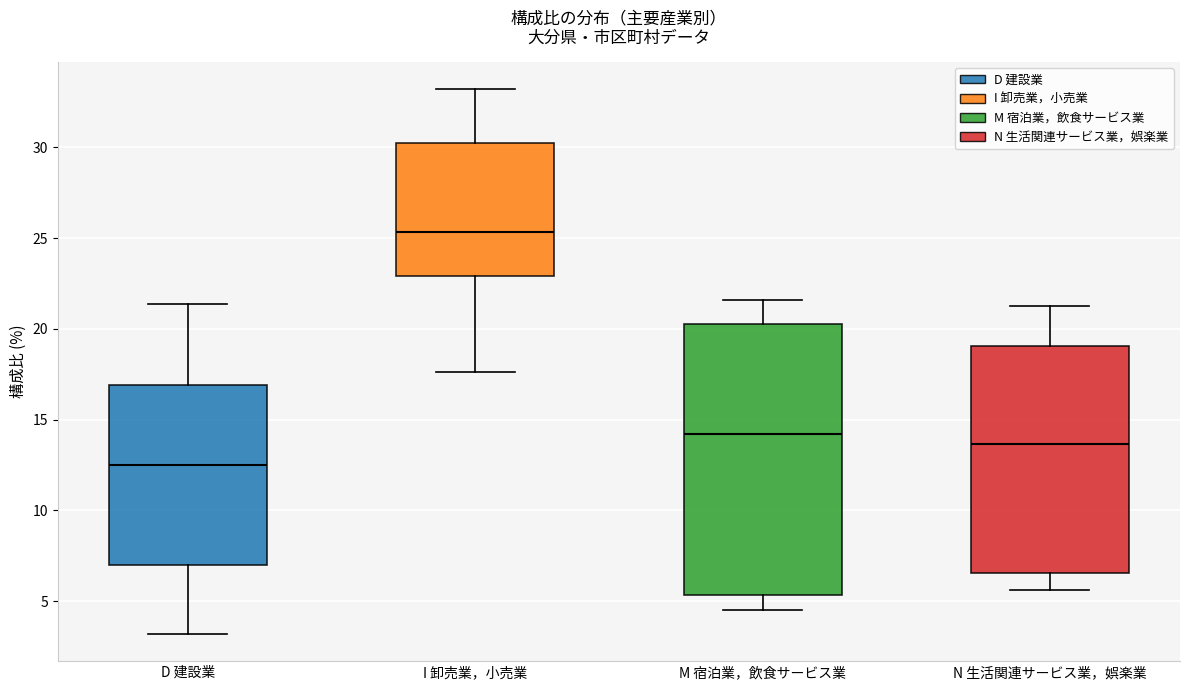

Which box's median line is the lowest?

D 建設業